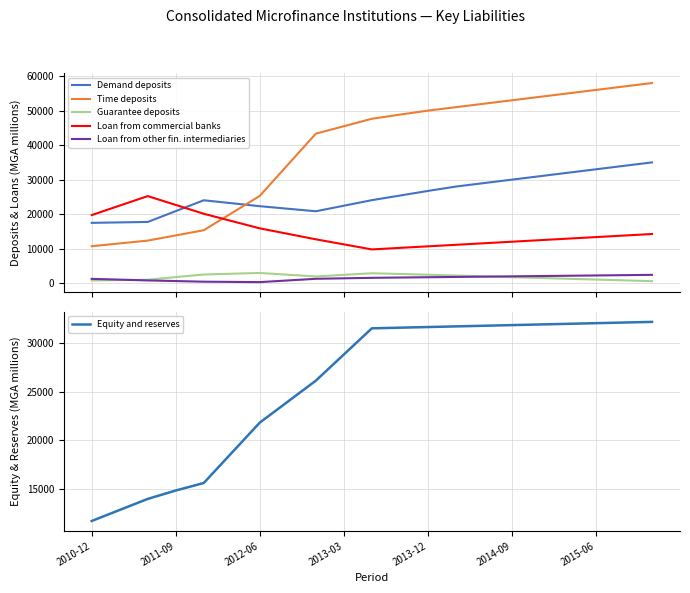

What is the highest value of the Loan from other fin. intermediaries series?

2405.8